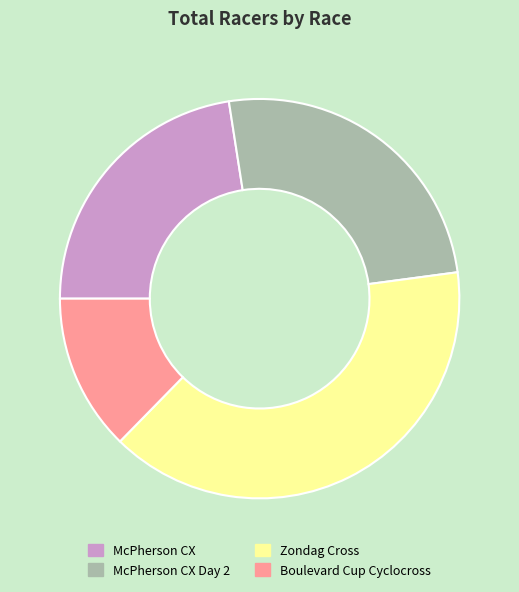

Does McPherson CX Day 2 represent more than half of the total?

No